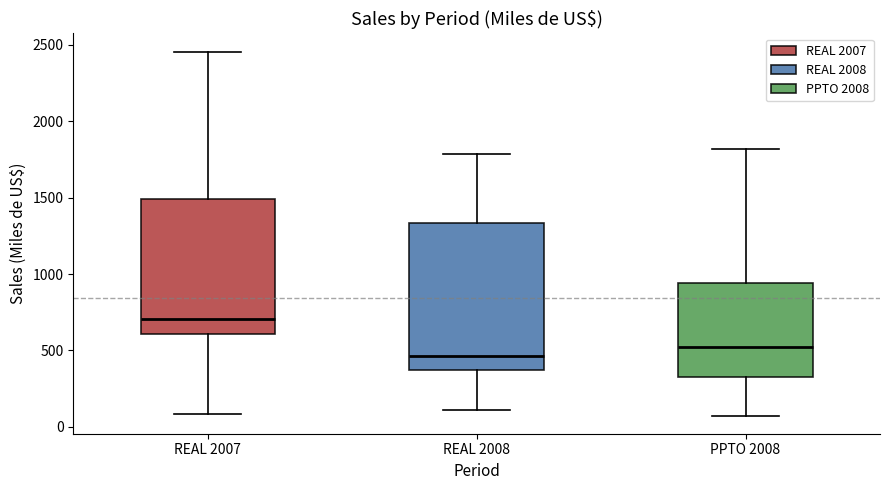

Which box has the lowest median line?

REAL 2008